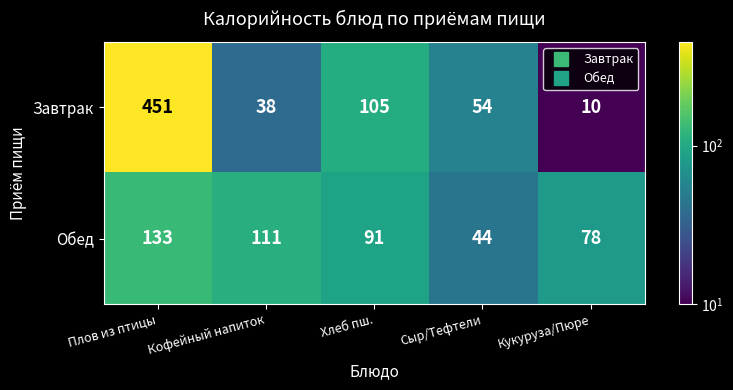

Which series has the largest range (max minus min)?

Завтрак